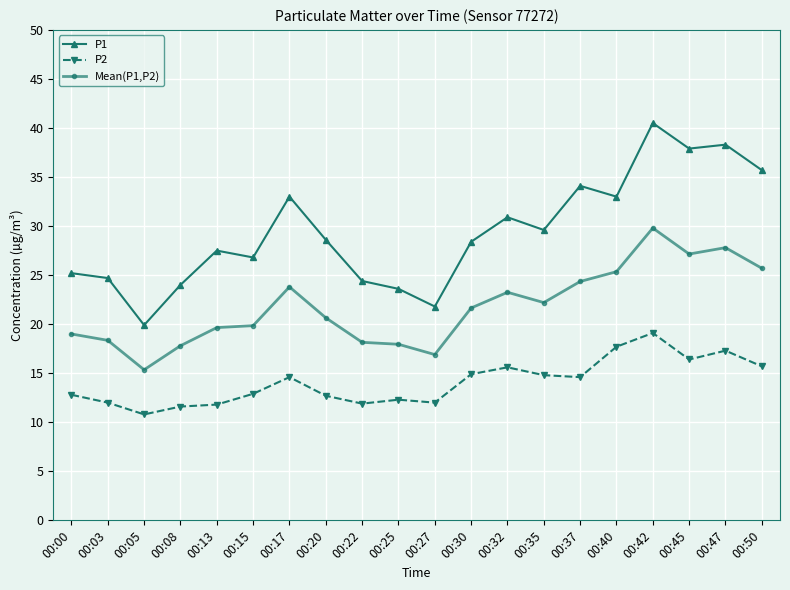

What is the greatest value displayed?

40.5